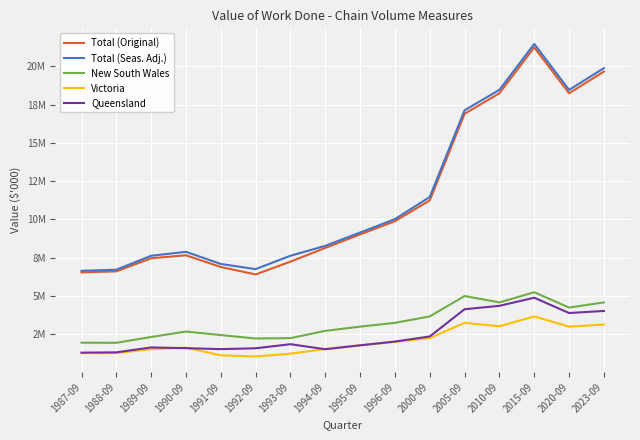

Is this an area chart (filled region under the line)?

No